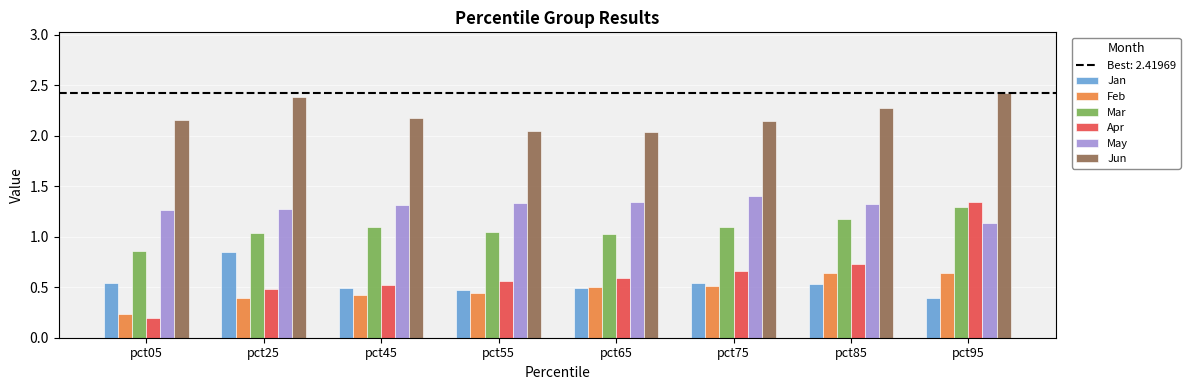

At which label does Jan reach its minimum?

pct95